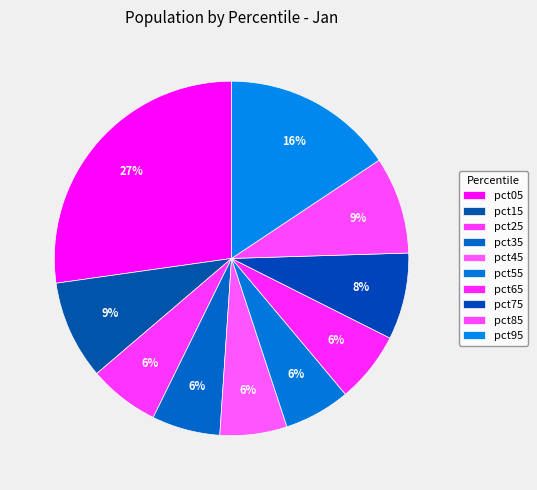

What percentage is the pct85 slice, to the nearest percent?

9%